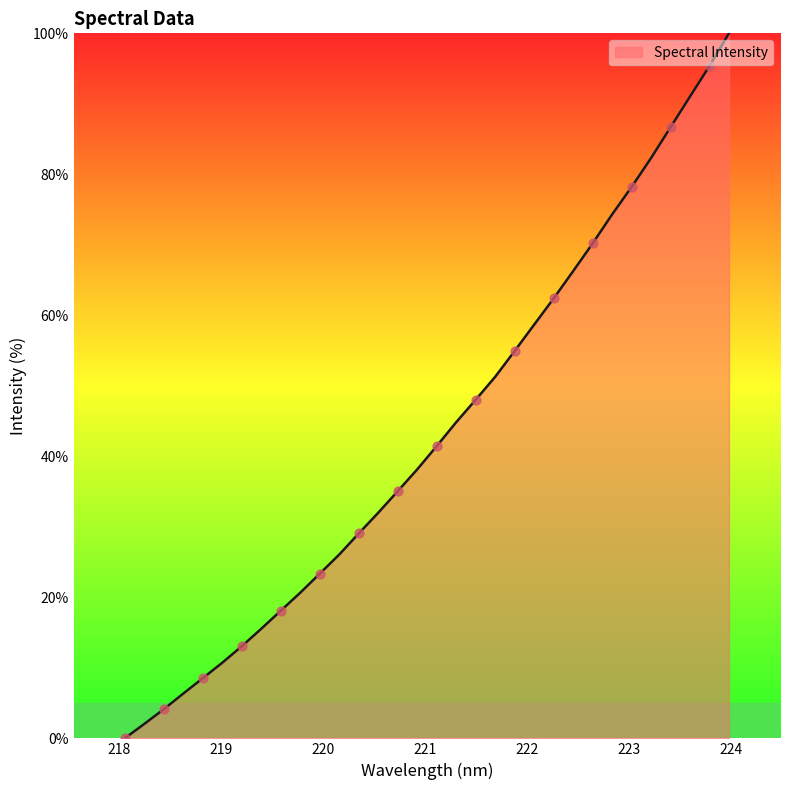

What is the maximum value shown in the chart?

100.0